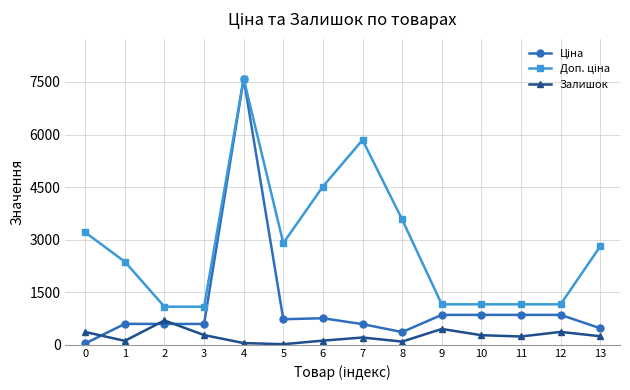

How many lines are shown in the chart?

3